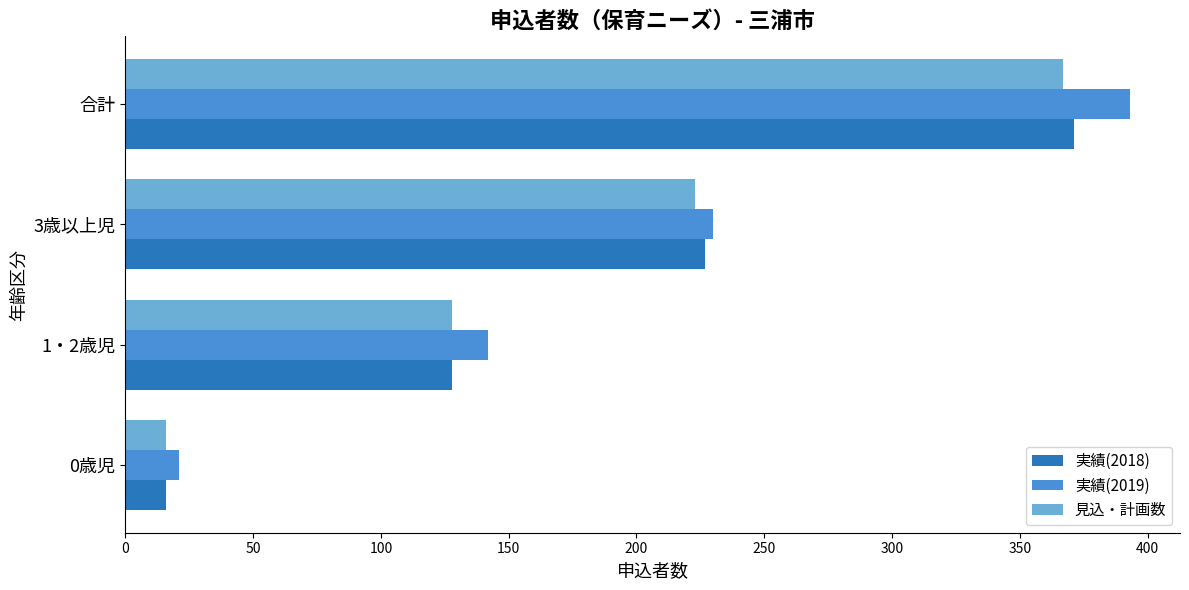

Which series has the largest range (max minus min)?

実績(2019)